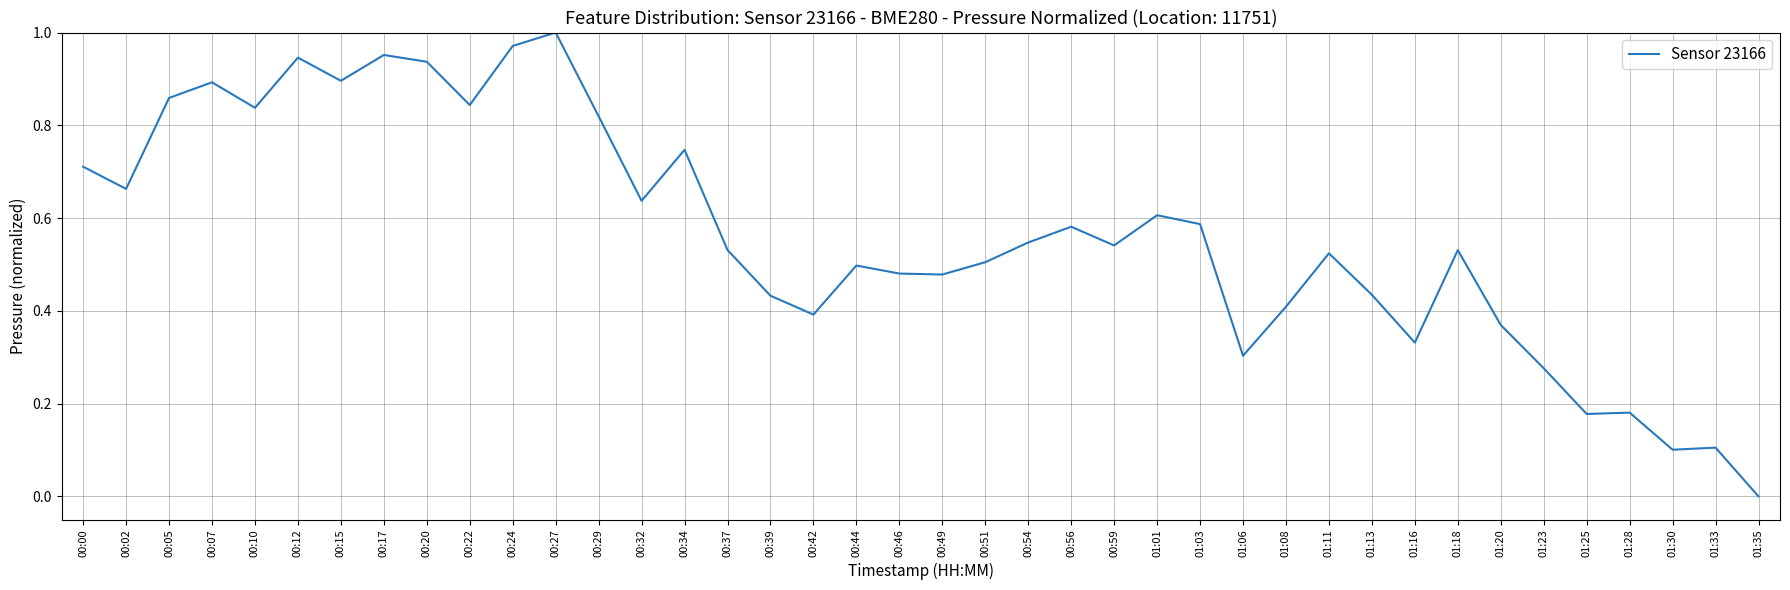

What is the change in value from 01:18 to 01:23?

-0.3